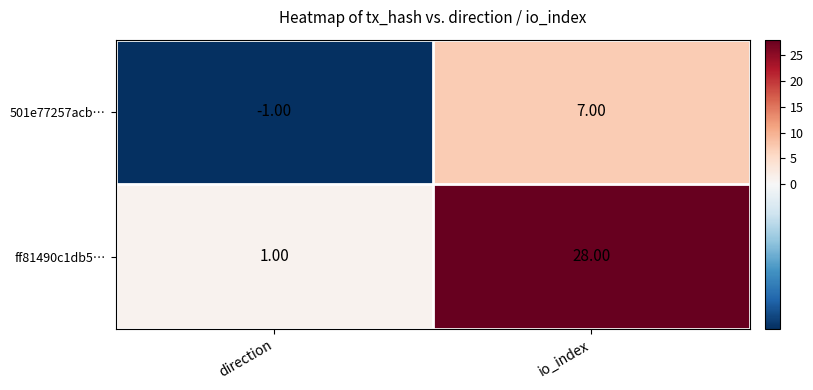

Which series has the largest range (max minus min)?

ff81490c1db5…